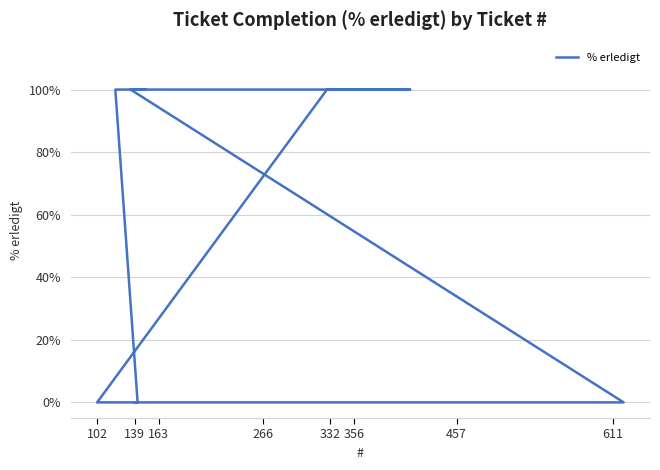

What is the difference between the maximum and minimum values?

100